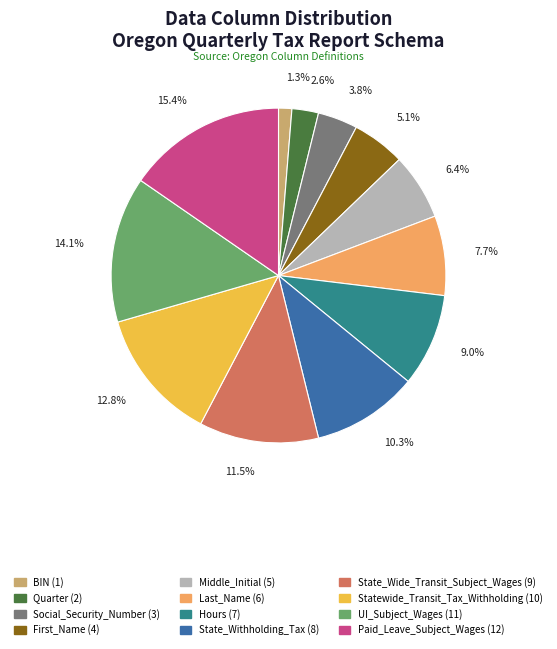

Rank the categories by value from lowest to highest.

BIN, Quarter, Social_Security_Number, First_Name, Middle_Initial, Last_Name, Hours, State_Withholding_Tax, State_Wide_Transit_Subject_Wages, Statewide_Transit_Tax_Withholding, UI_Subject_Wages, Paid_Leave_Subject_Wages